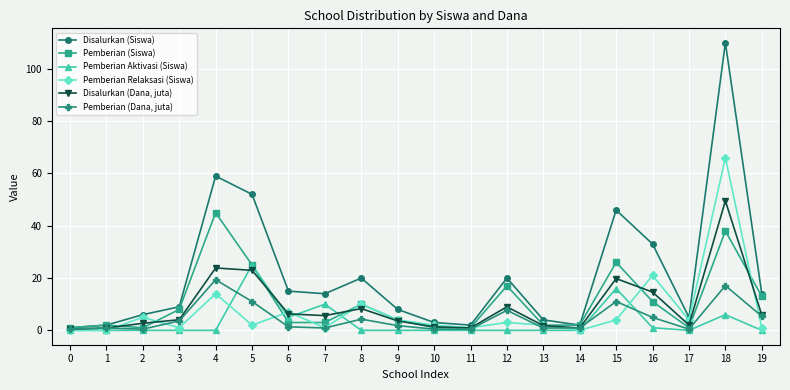

What is the difference between the maximum and minimum values in the Pemberian Relaksasi (Siswa) series?

66.0